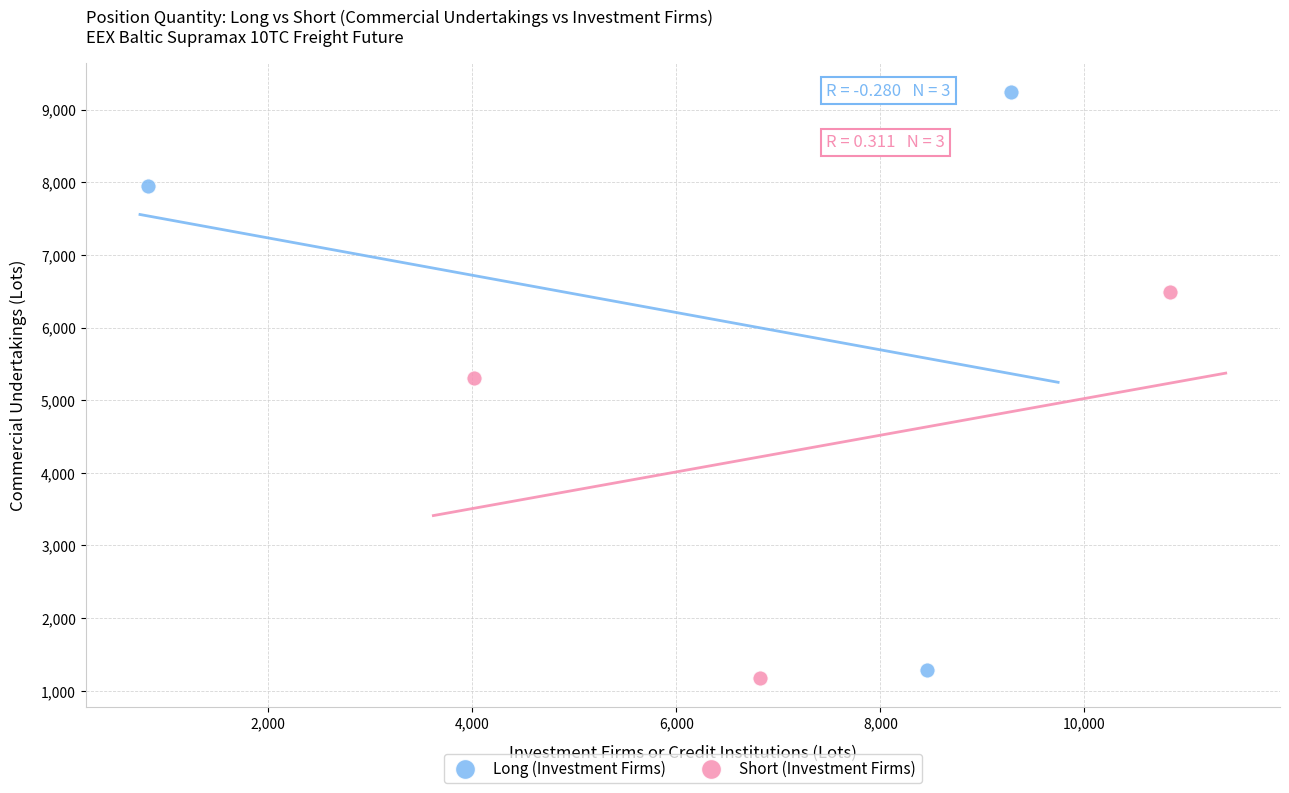

Which series contains the highest Y value?

Long (Investment Firms)